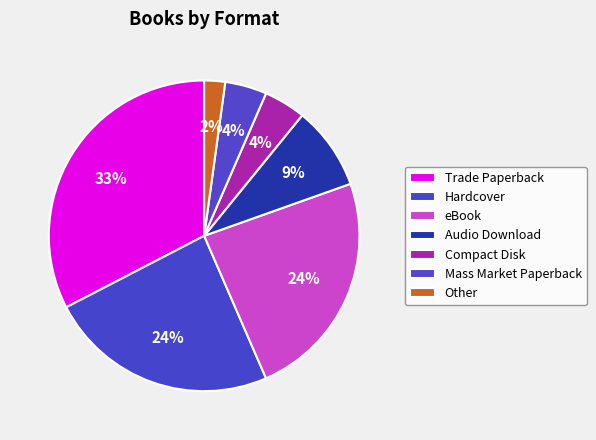

To the nearest percent, what is the average slice percentage?

14%